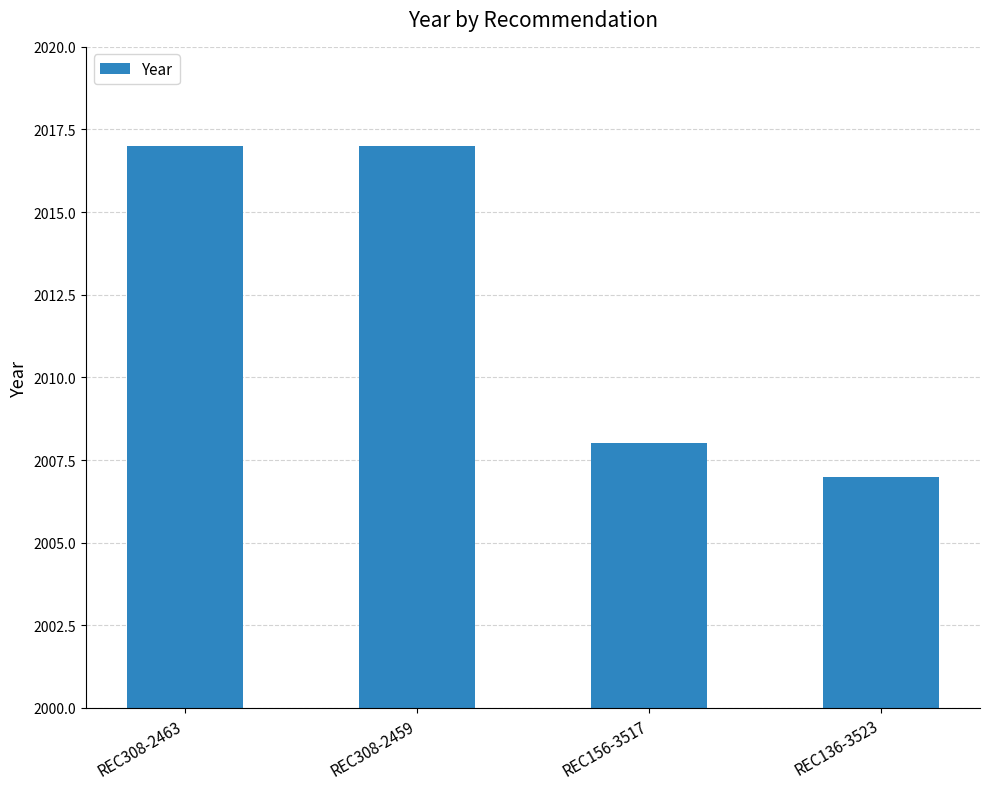

What is the value of the 4th bar from the left?

2007